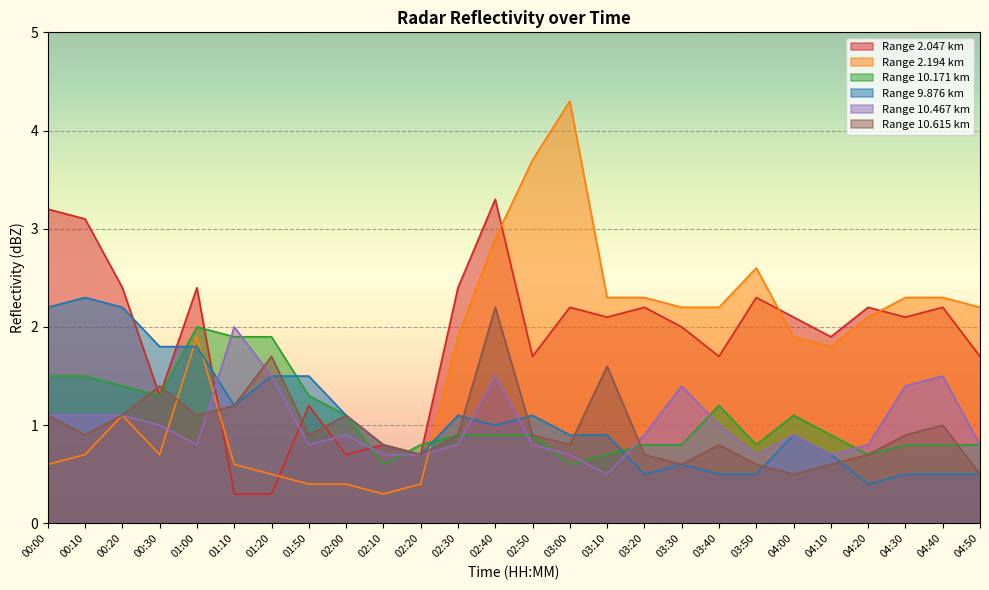

At which category does the chart reach its minimum across all series?

01:10